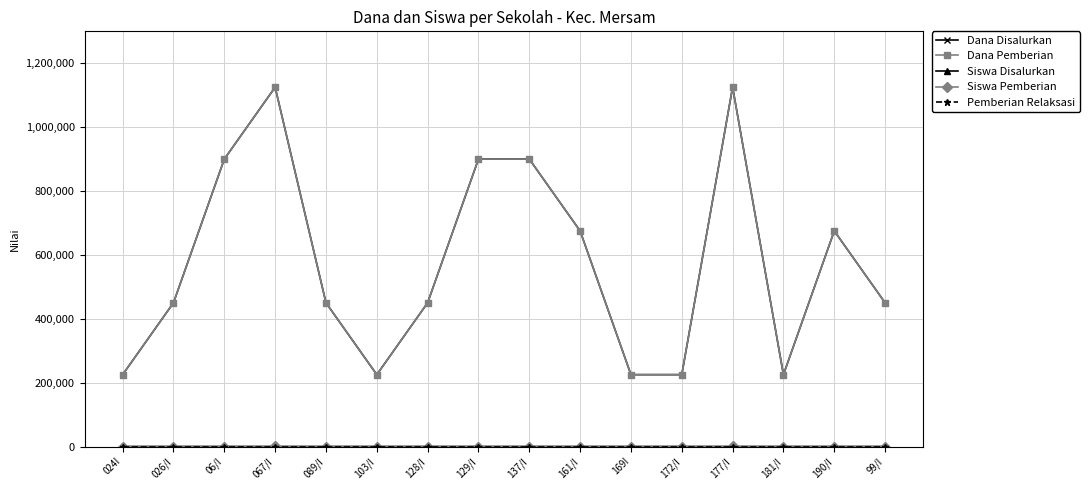

How many lines are shown in the chart?

5